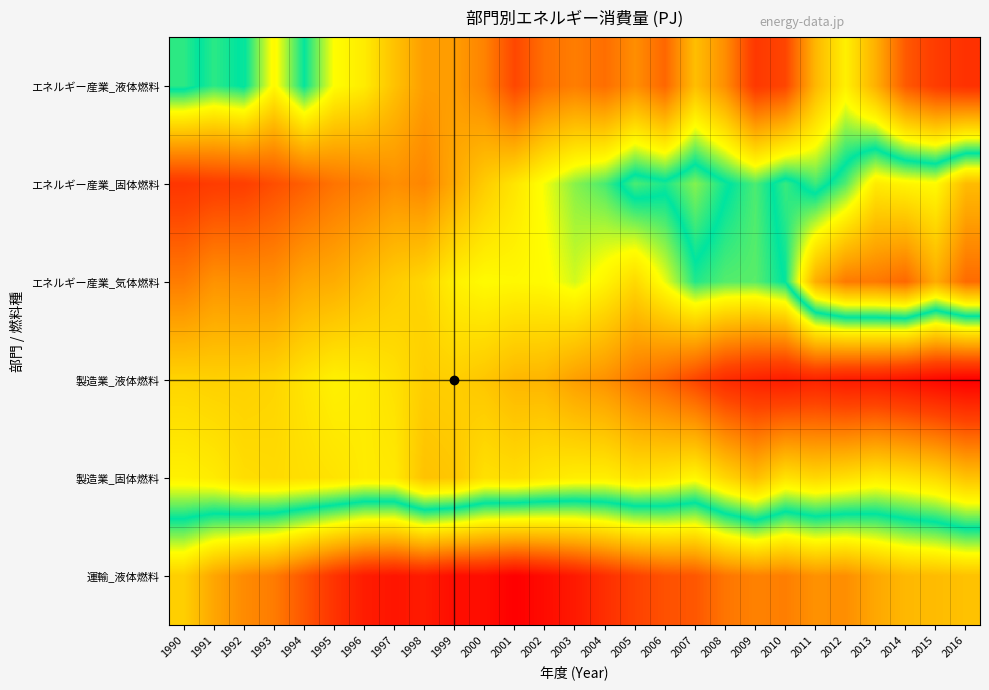

At 2005, list the series in order from largest to smallest.

運輸_液体燃料, エネルギー産業_固体燃料, 製造業_固体燃料, エネルギー産業_気体燃料, エネルギー産業_液体燃料, 製造業_液体燃料